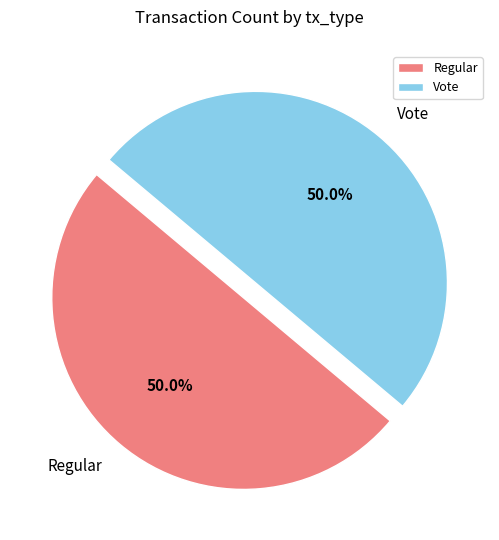

Approximately how many times larger is the value at Regular compared to Vote?

1.0